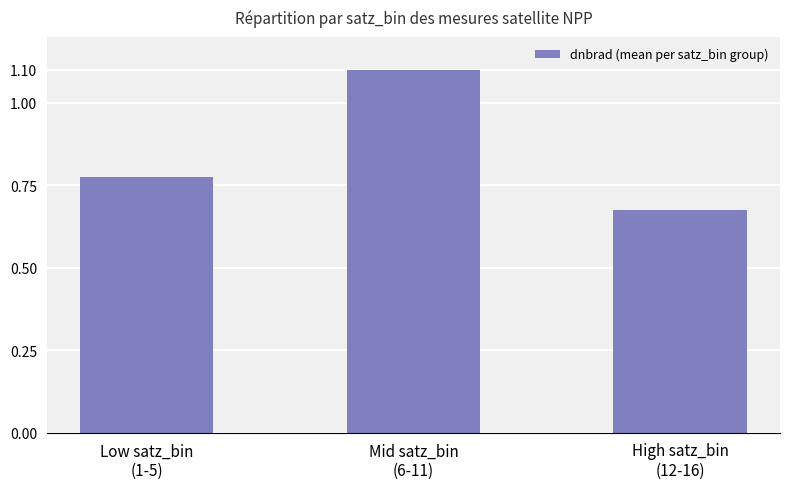

What is the sum of the values at Low satz_bin
(1-5) and High satz_bin
(12-16)?

1.4